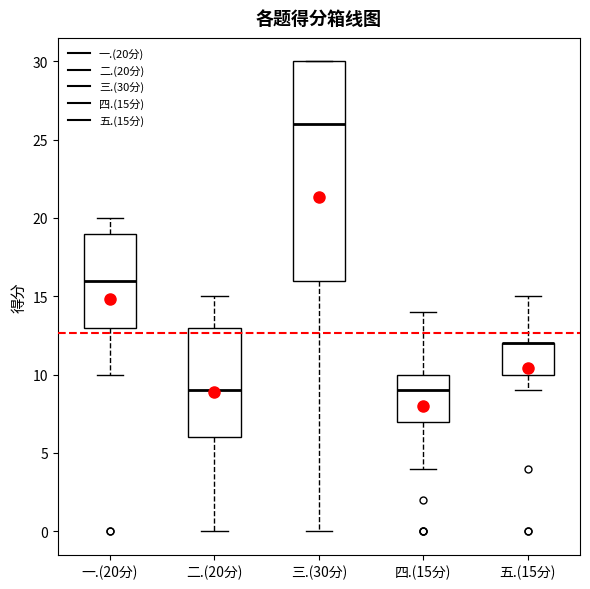

Reading left to right, transcribe this box plot: for each box, give where its median line is, the range the box spans, and where its two whiskers end, as read against the y-axis. The values are not printed on the chart, so give them approximately, as read against the axis.

一.(20分): median 16, box 13 to 19, whiskers 10 to 20
二.(20分): median 9, box 6 to 13, whiskers 0 to 15
三.(30分): median 26, box 16 to 30, whiskers 0 to 30
四.(15分): median 9, box 7 to 10, whiskers 4 to 14
五.(15分): median 12 (drawn on the box's upper edge), box 10 to 12, whiskers 9 to 15